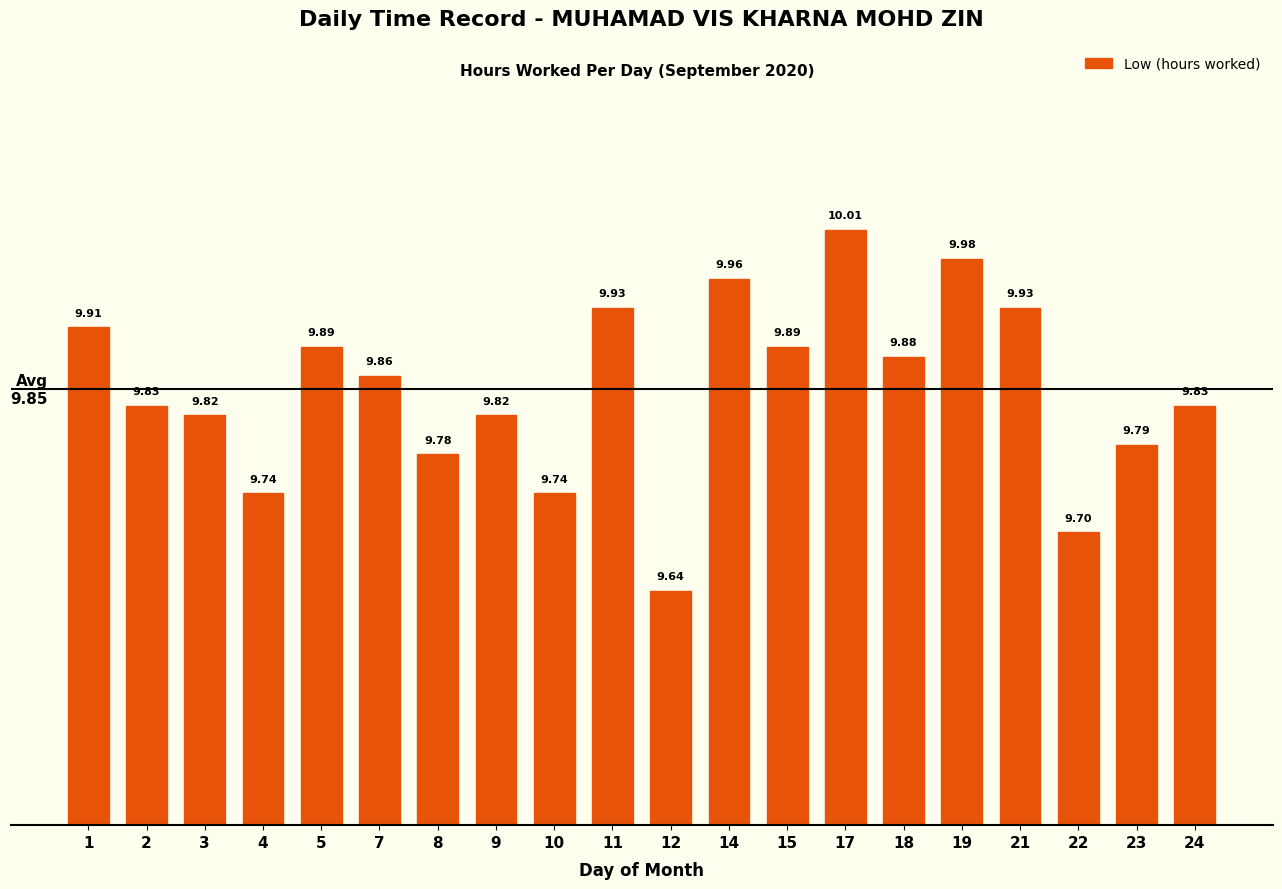

How many distinct data groups are displayed?

1